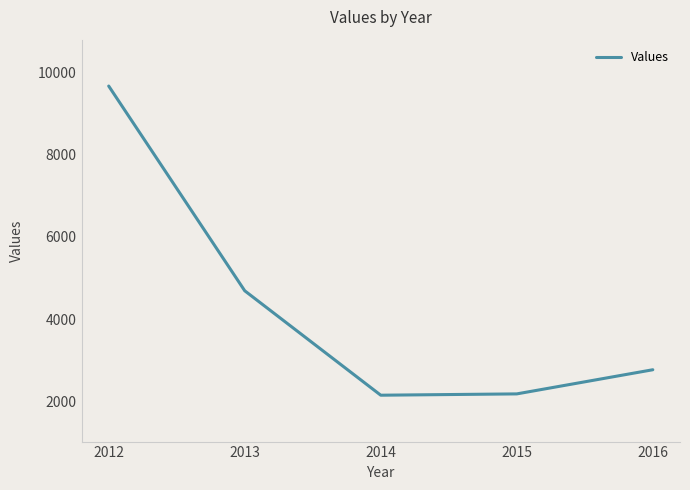

Is it true that the value at 2016 is 2766?

True